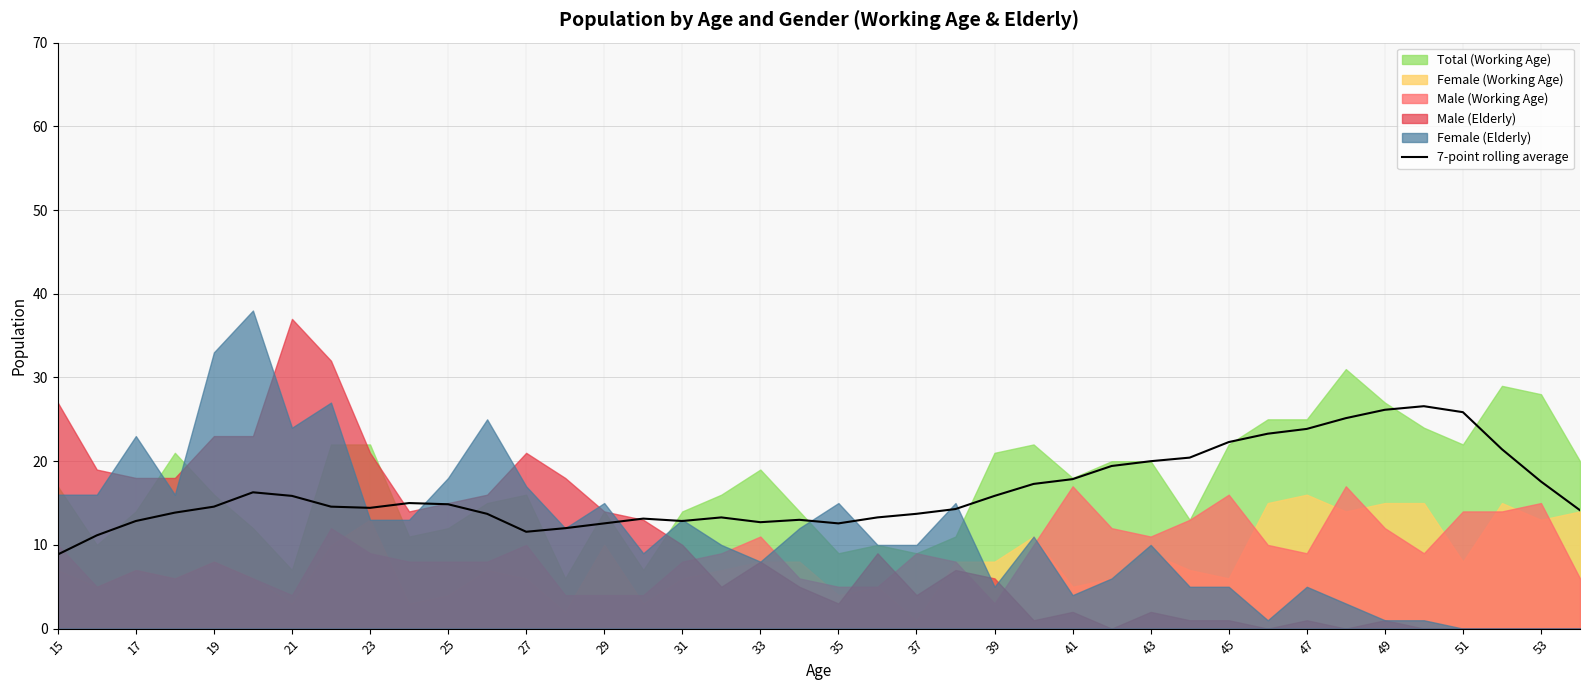

At which label does 7-point rolling average reach its minimum?

15